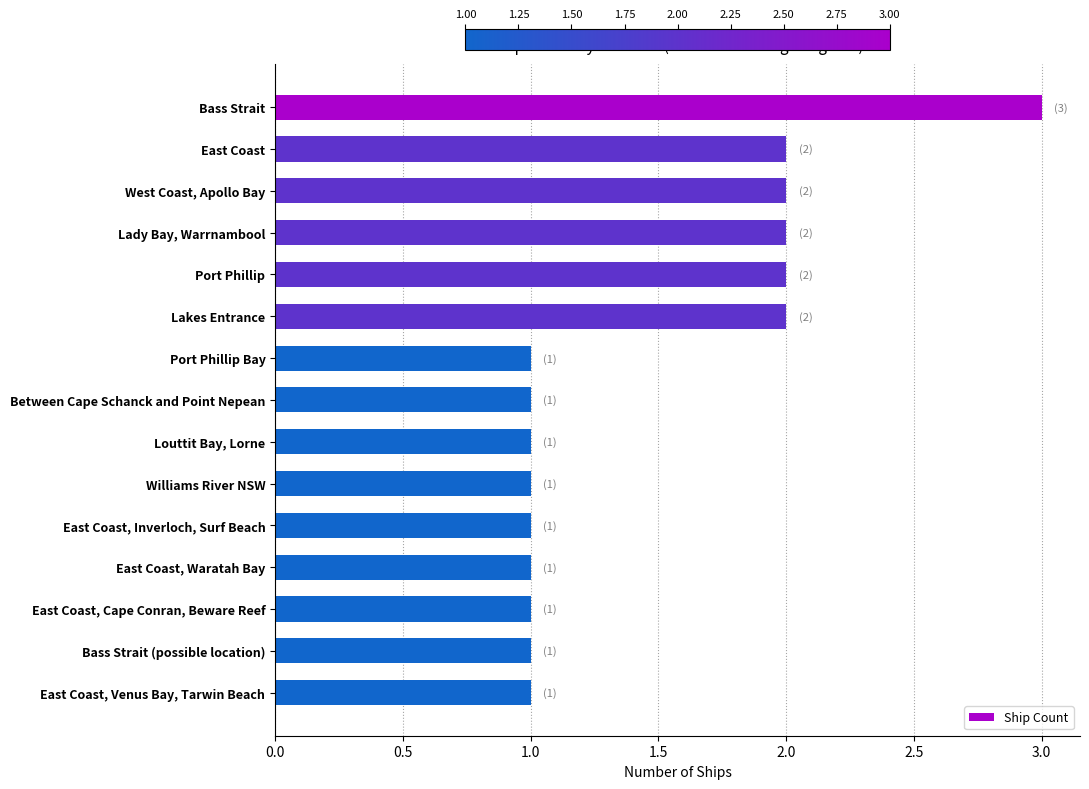

What position from the top is East Coast, Waratah Bay?

12